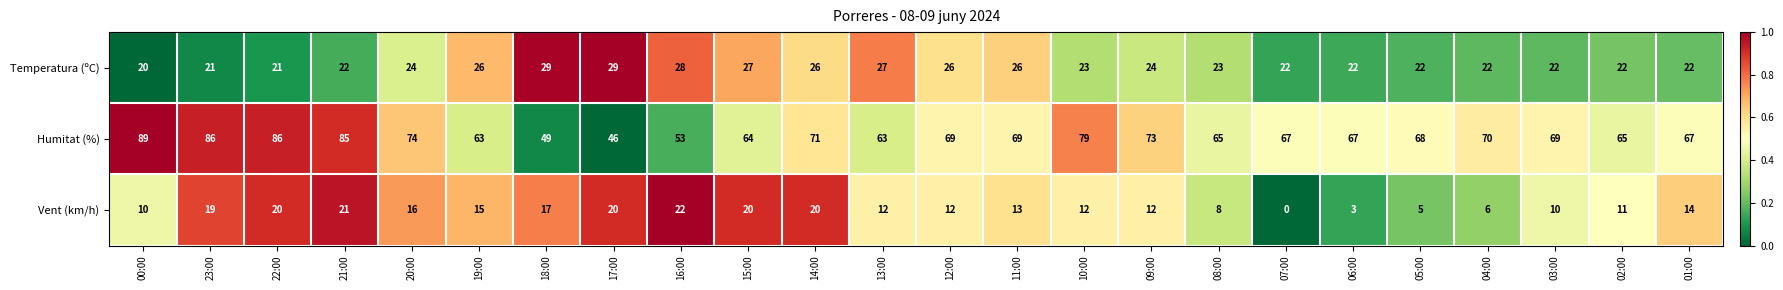

What is the sum of the Temperatura (ºC) values at 16:00 and 00:00?

48